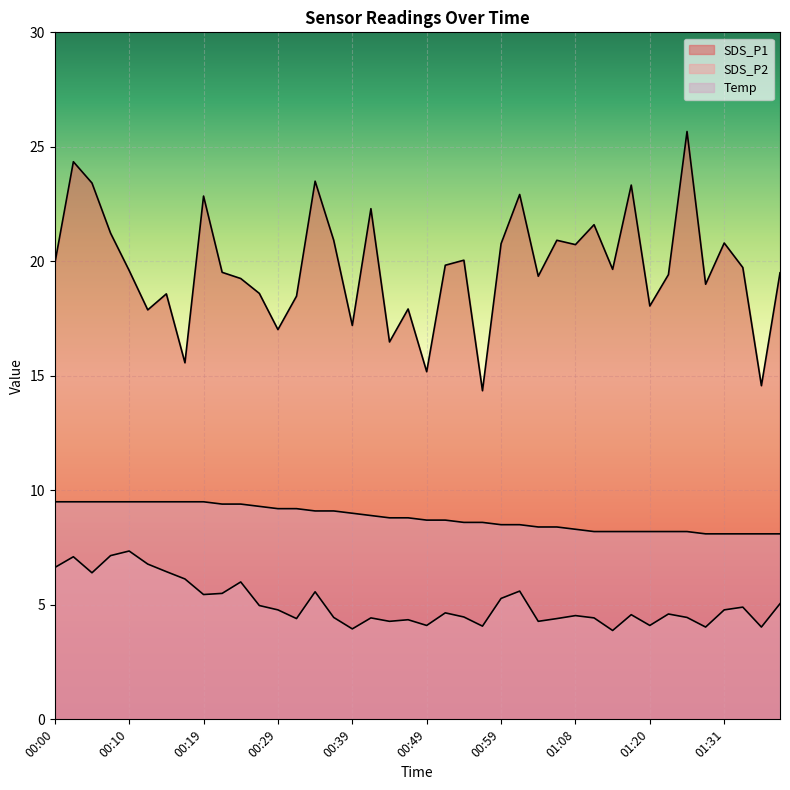

What is the minimum value for Temp?

8.1